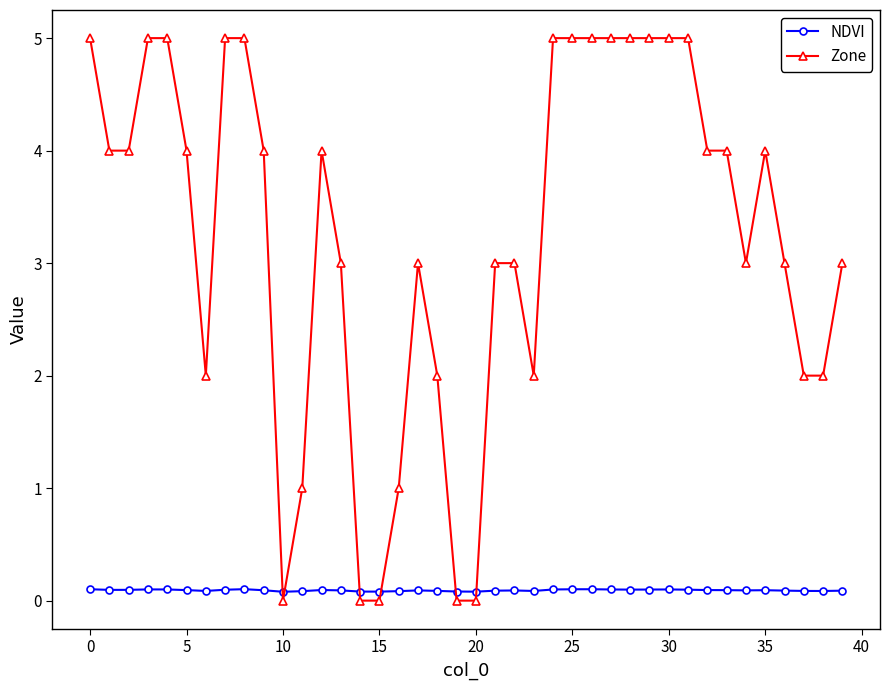

What is the difference between the second highest and second lowest values in the Zone series?

5.0